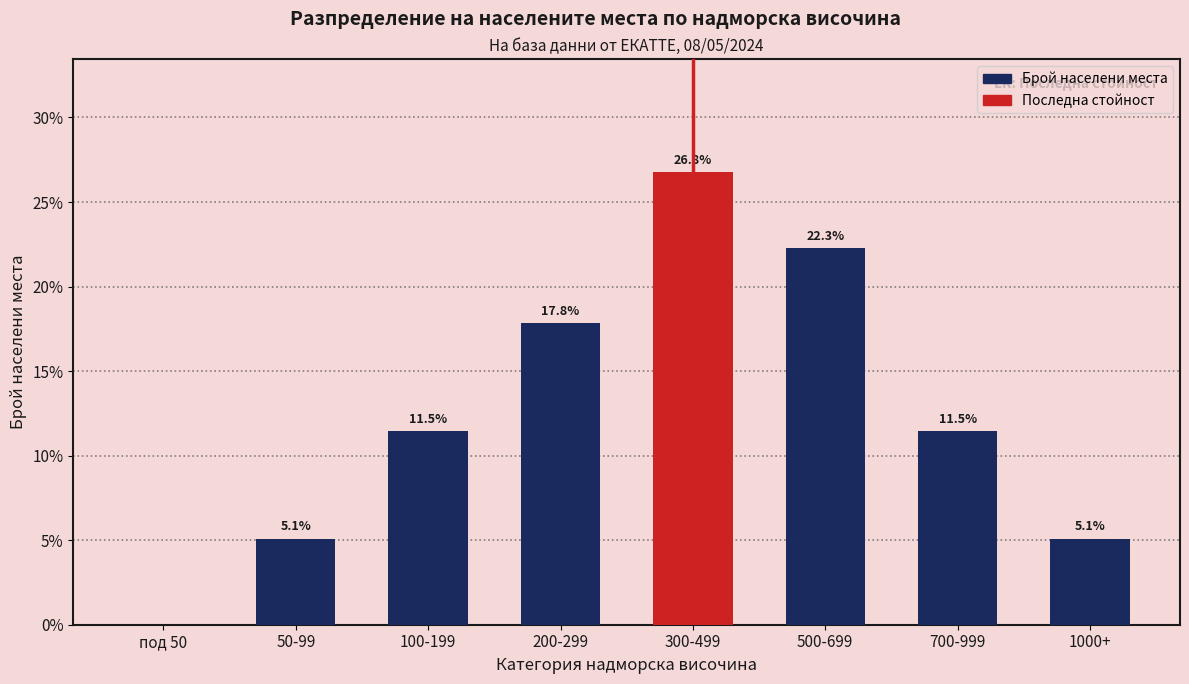

Reading right to left, extract all data points from this chart.

1000+=5.1	700-999=11.5	500-699=22.3	300-499=26.8	200-299=17.8	100-199=11.5	50-99=5.1	под 50=0.0